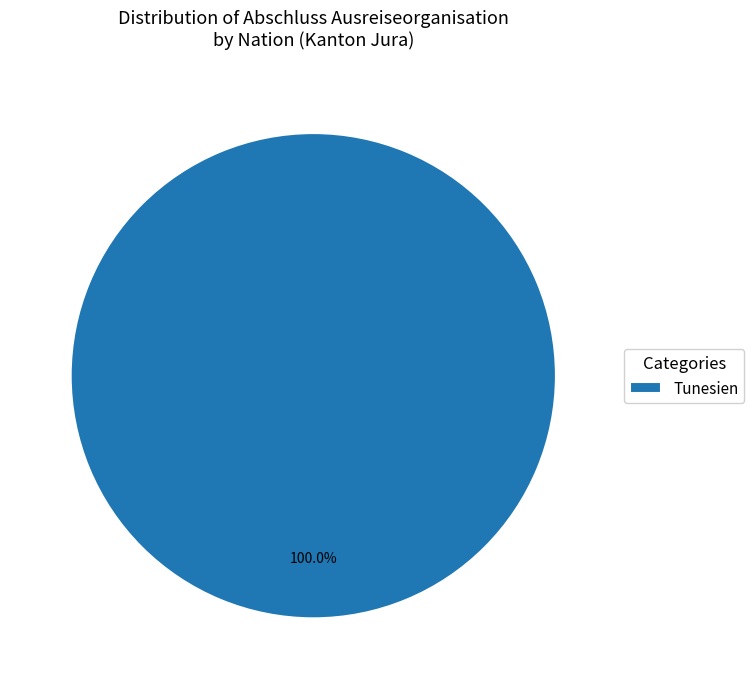

Is there a majority slice in this chart?

Yes